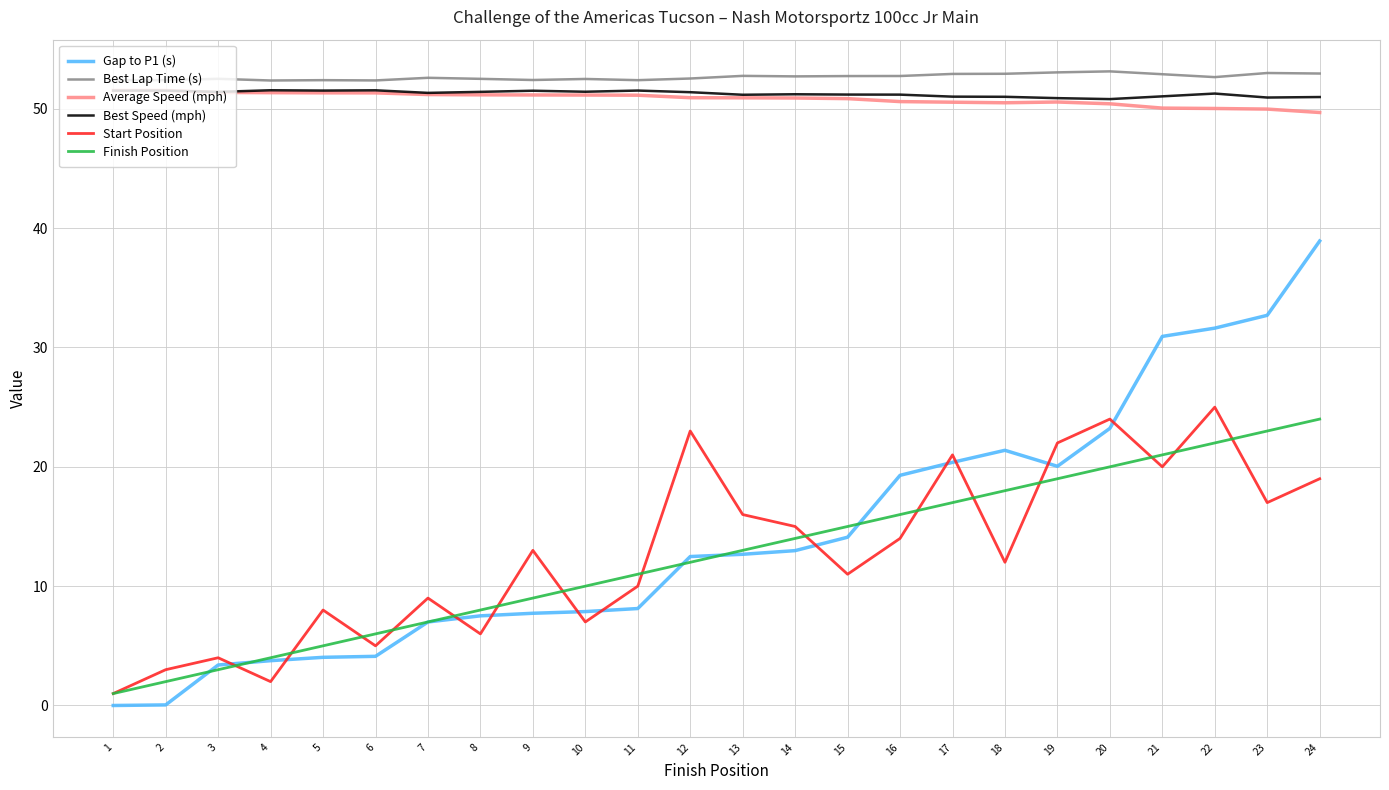

Is the value of Best Lap Time (s) at 18 greater than the value of Finish Position at 13?

Yes